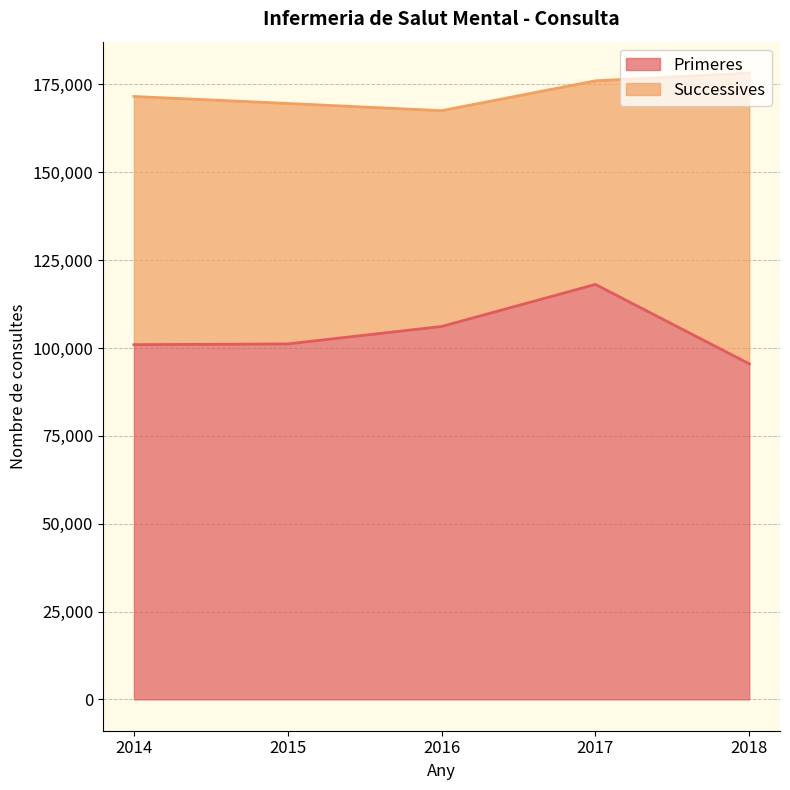

What is the highest value of the Primeres series?

118081